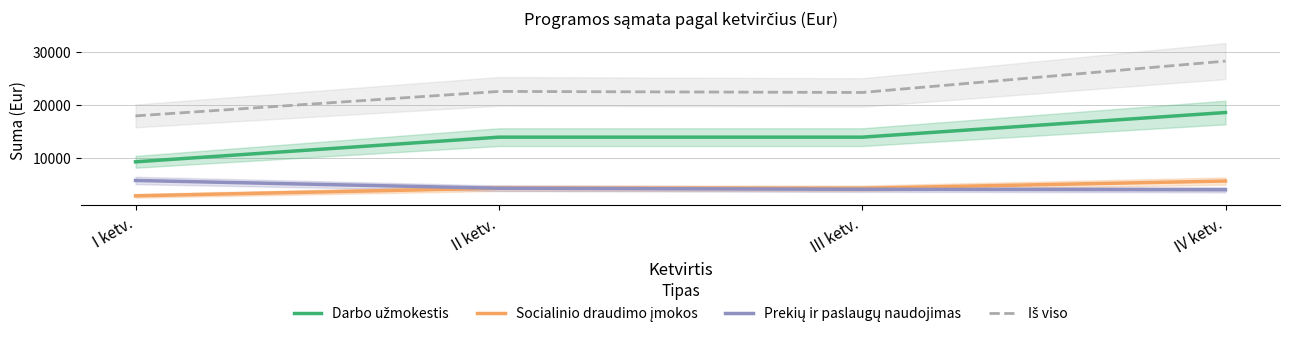

Which has a higher value, III ketv. or I ketv.?

III ketv.